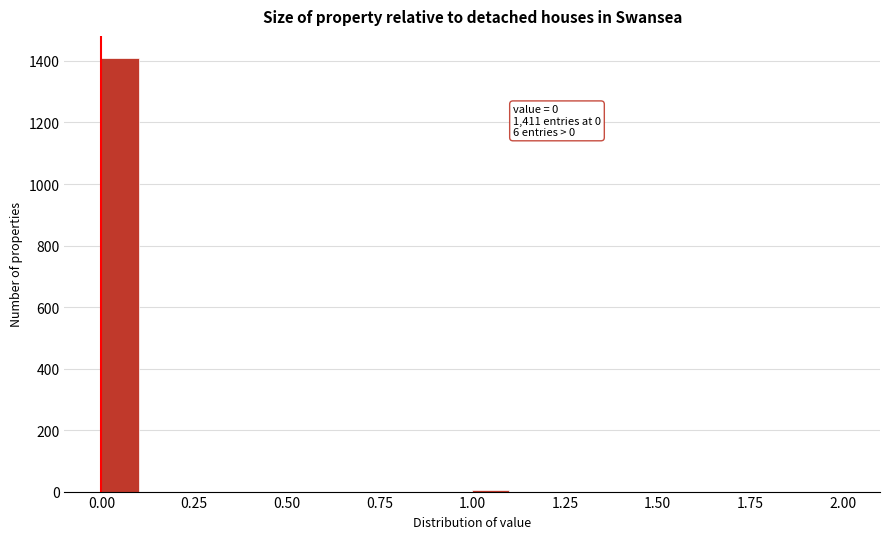

Around what value on the x-axis is the tallest bar? Give the approximate position of its centre, as read against the axis.

0.05